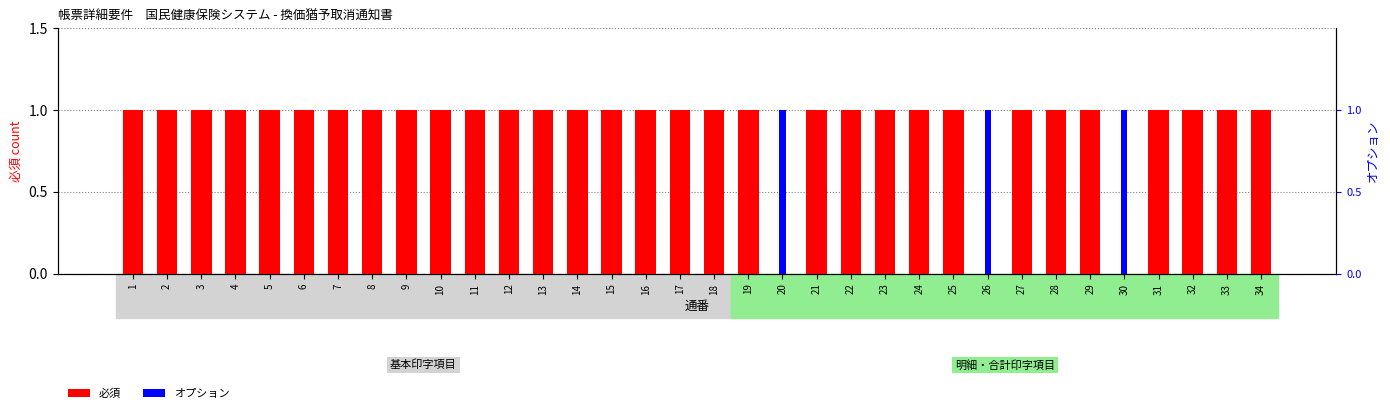

How many bars are there in each group?

2